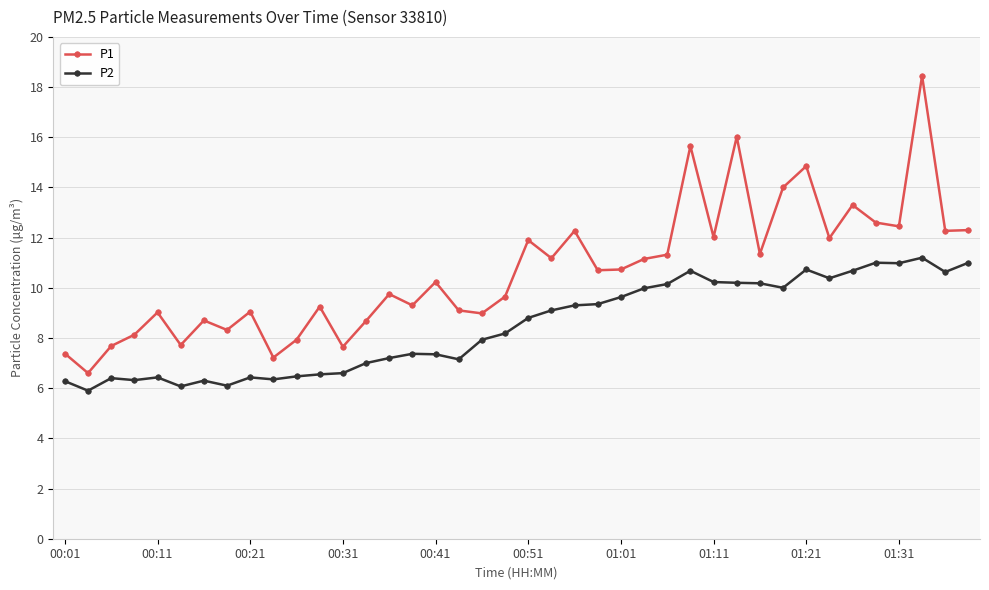

What is the value of the P2 point at the 31st from the left?

10.2